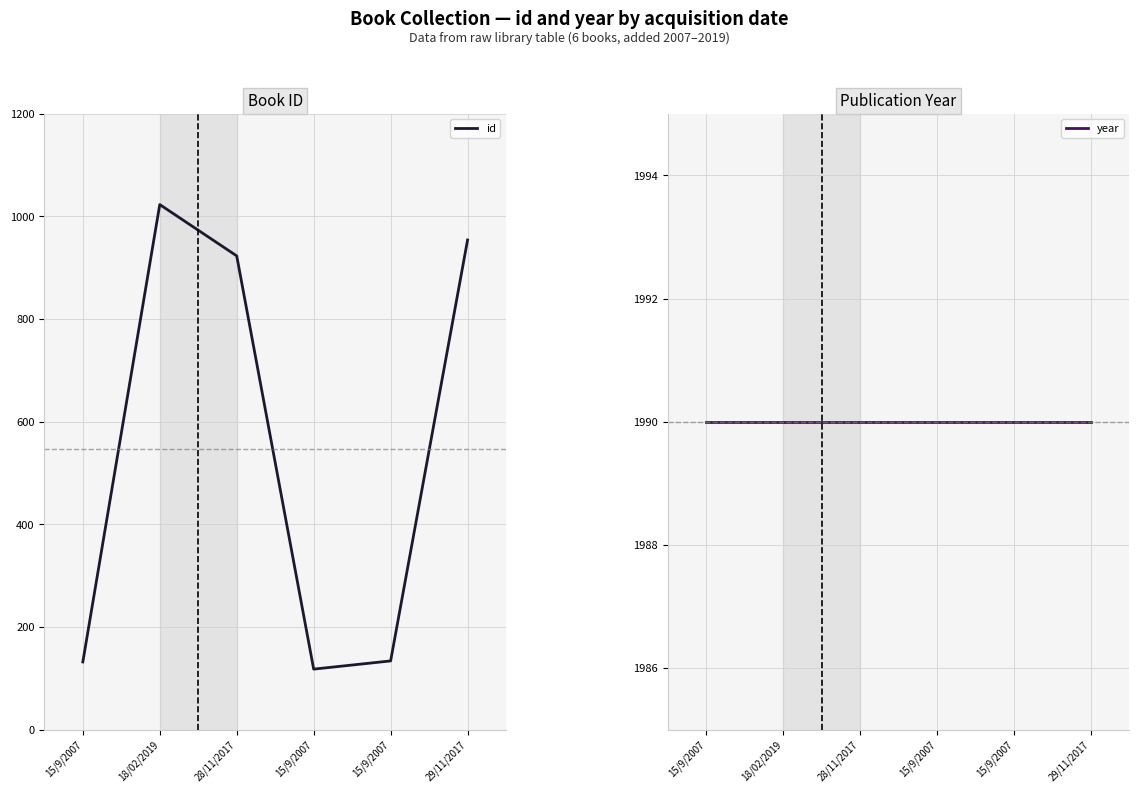

At how many categories does at least one series exceed 680?

6